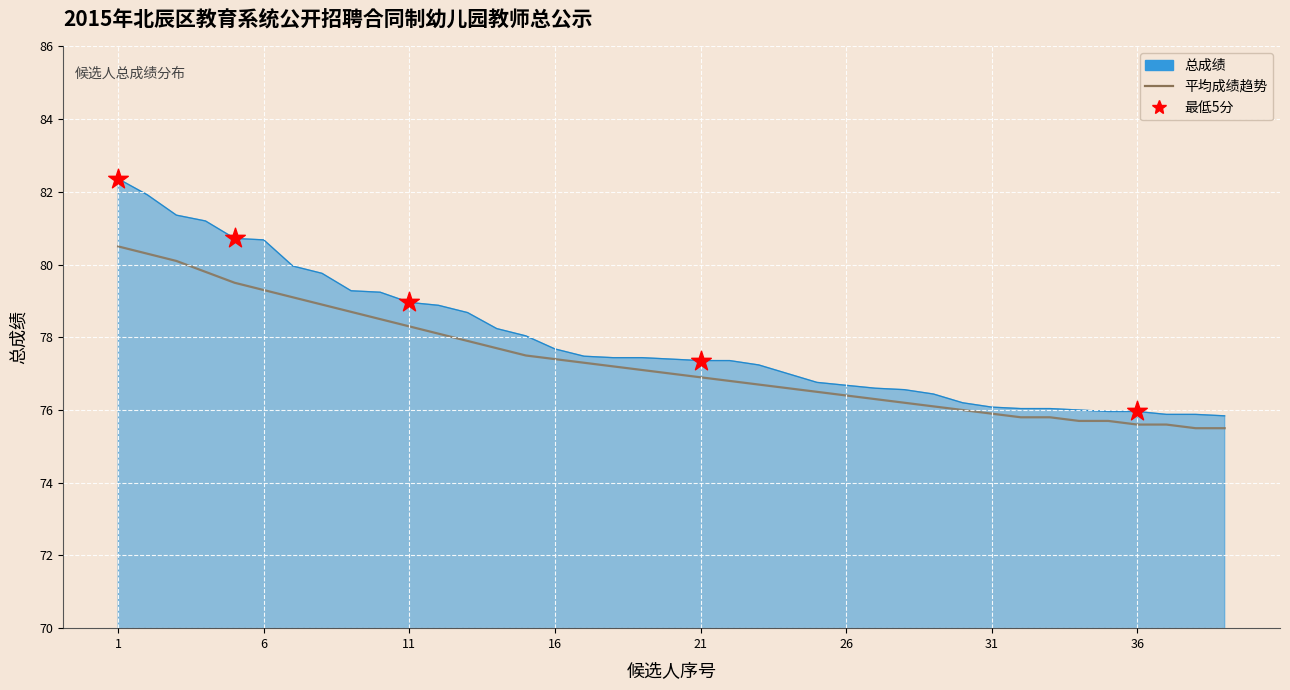

What is the difference between the maximum and minimum values in the 总成绩 series?

6.5